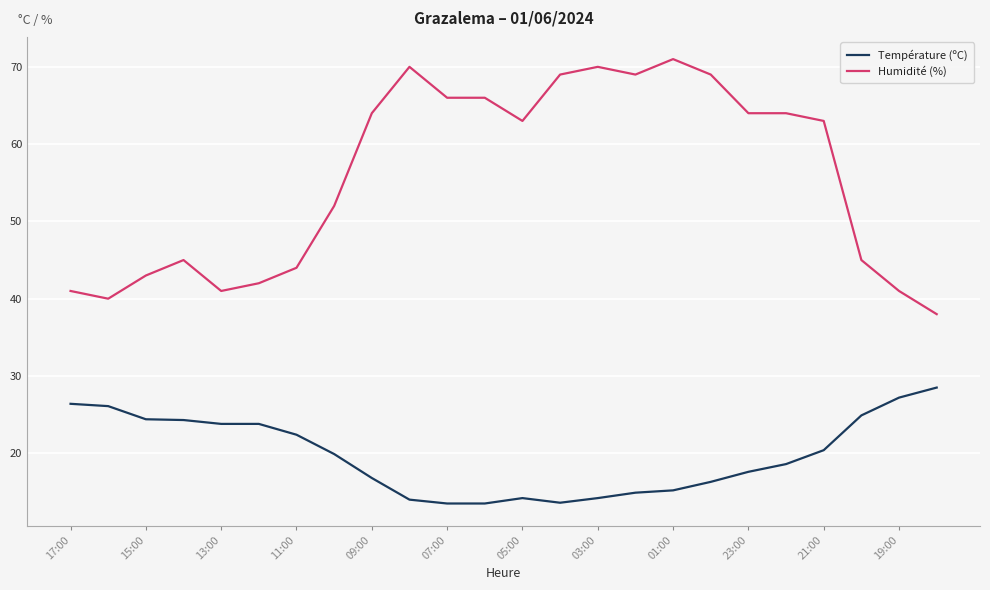

What is the difference between the maximum and minimum values in the Humidité (%) series?

33.0